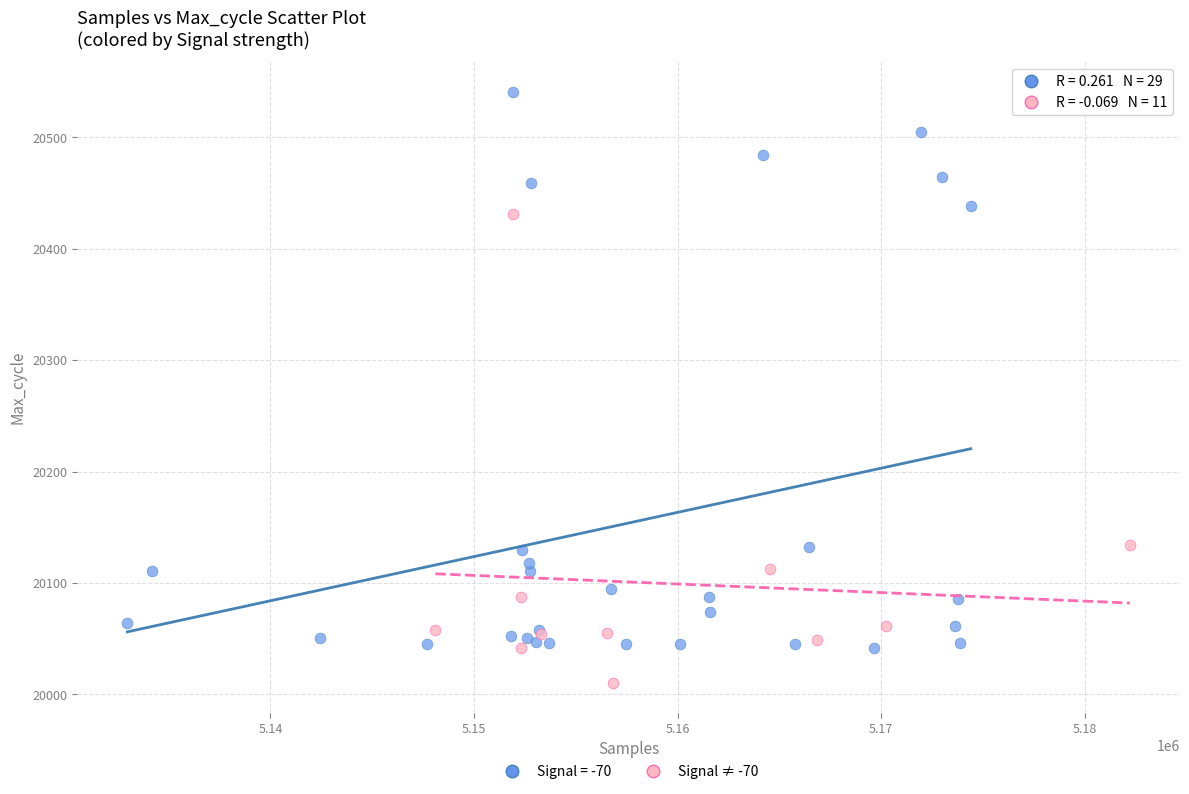

Which series contains the lowest Y value?

Signal ≠ -70